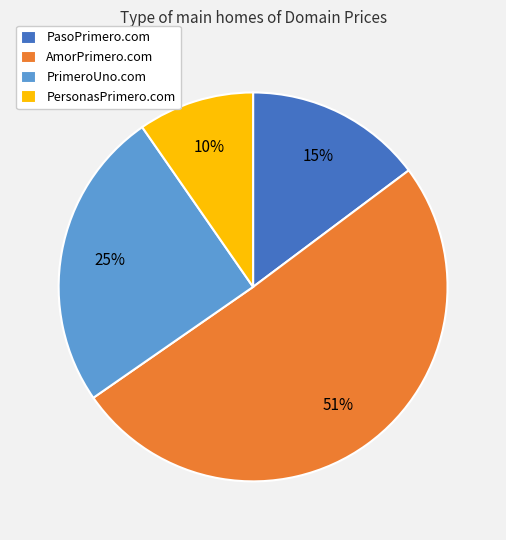

True or false: PrimeroUno.com accounts for 17% of the total.

False